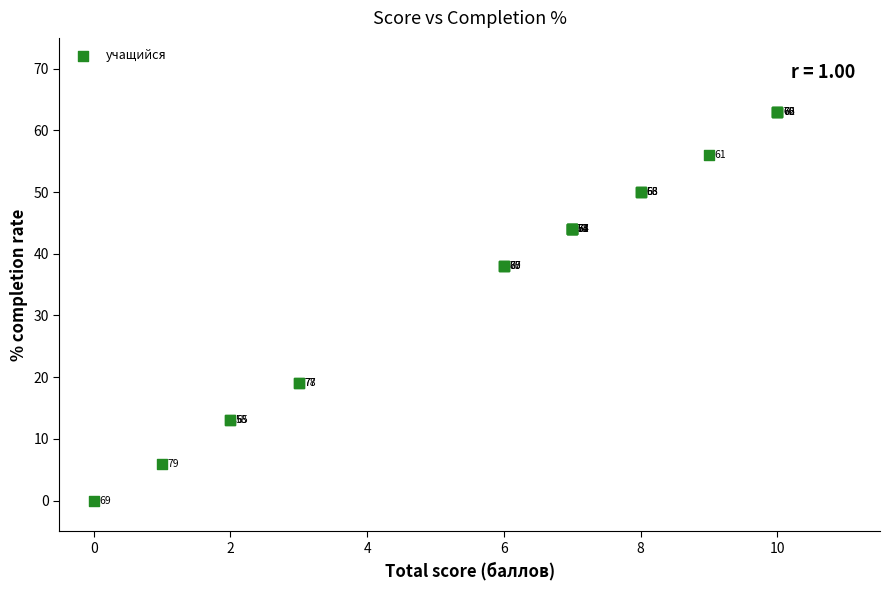

What Y value in the scatter plot is closest to 31?

38